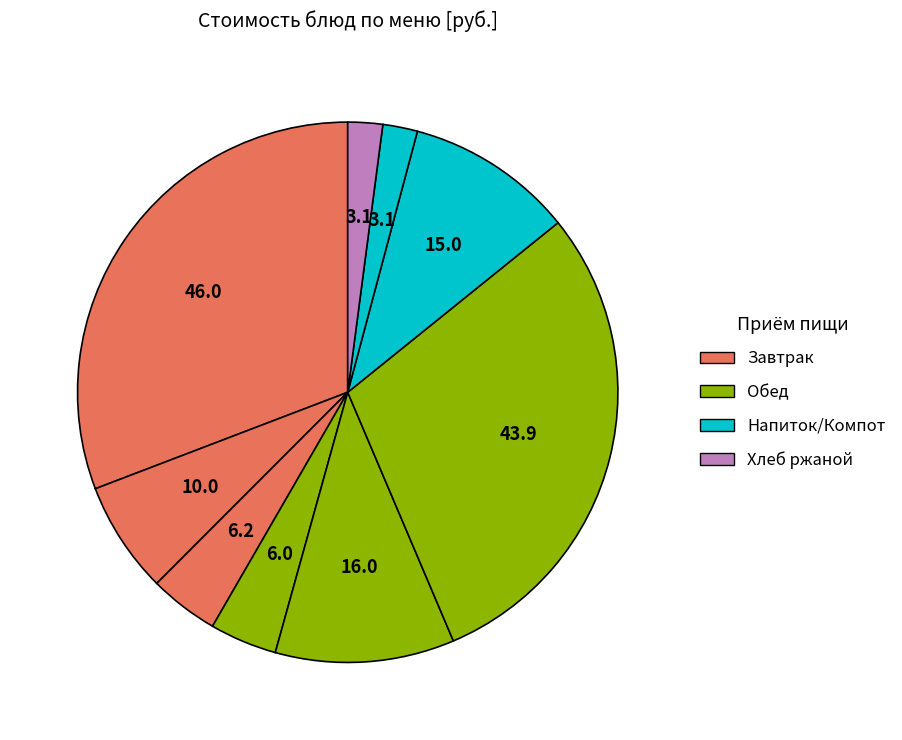

How many segments does this pie chart have?

9